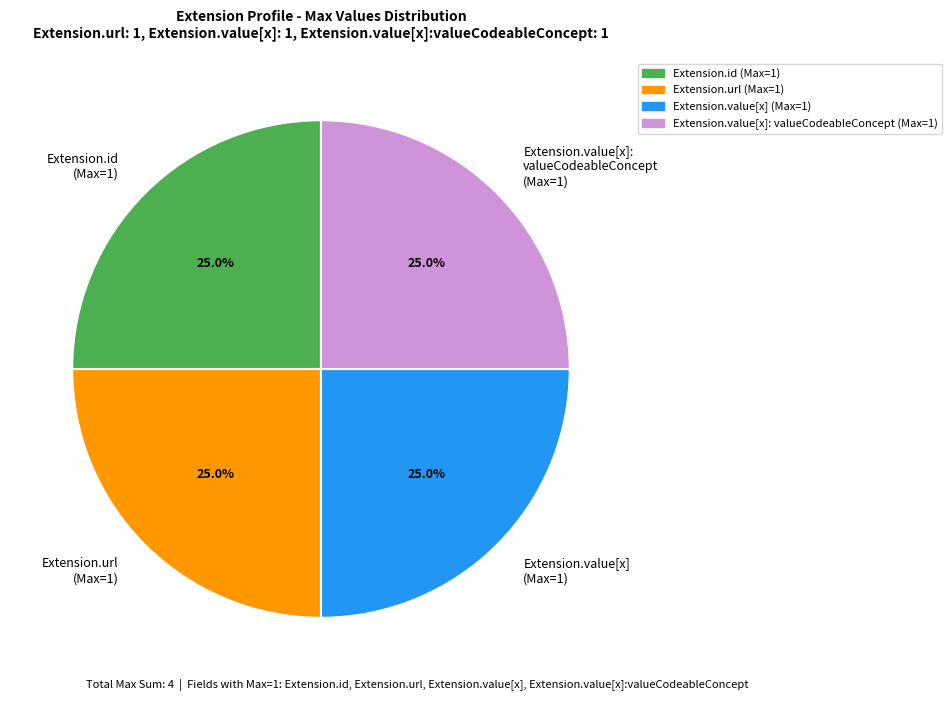

What percentage is NOT represented by Extension.value[x]: valueCodeableConcept (Max=1)?

75.0%